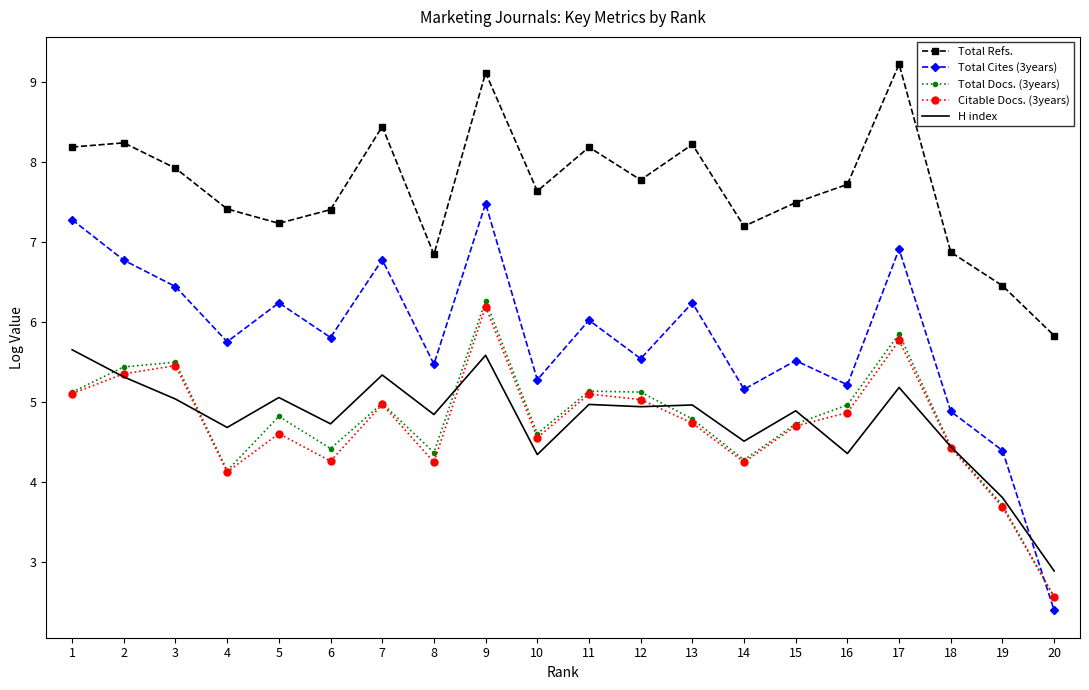

How many categories are shown in the chart?

20